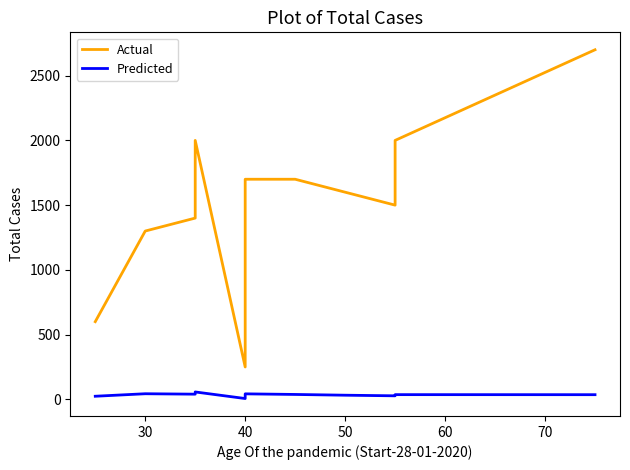

Which series has the largest range (max minus min)?

Actual